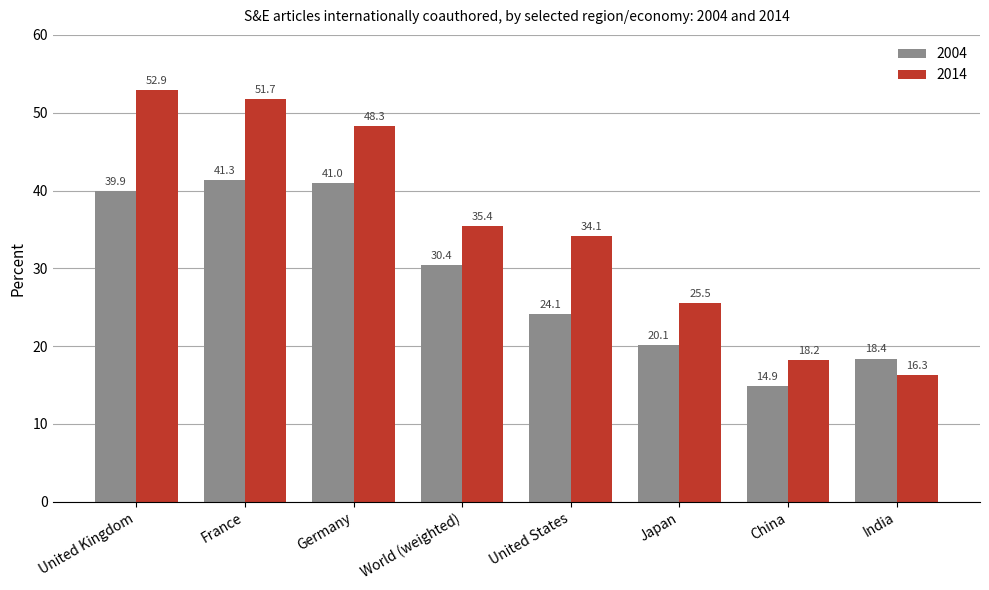

What is the value of the 2004 bar at the 2nd from the left?

41.3